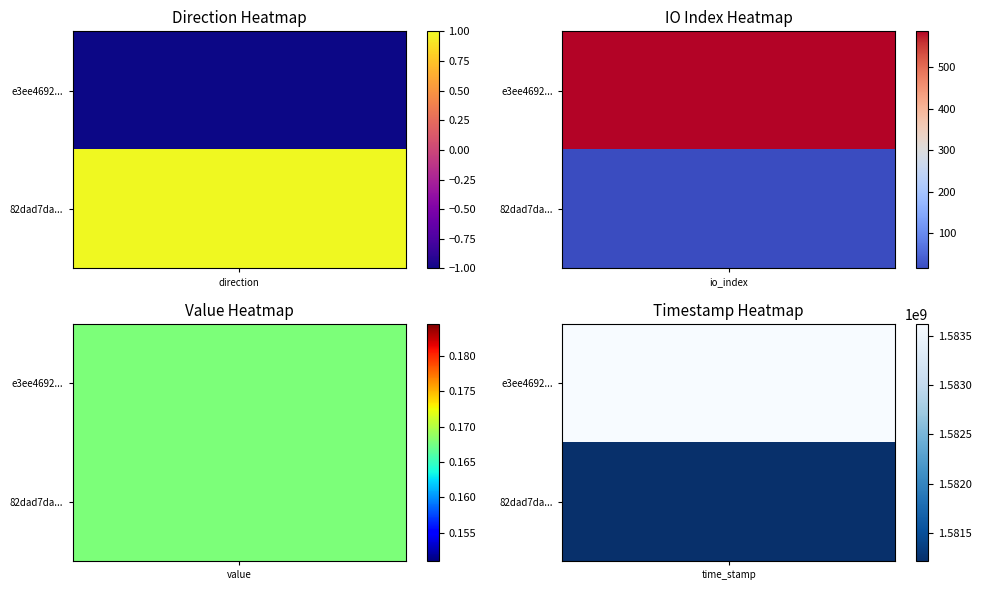

At which category is the sum across all series the highest?

time_stamp